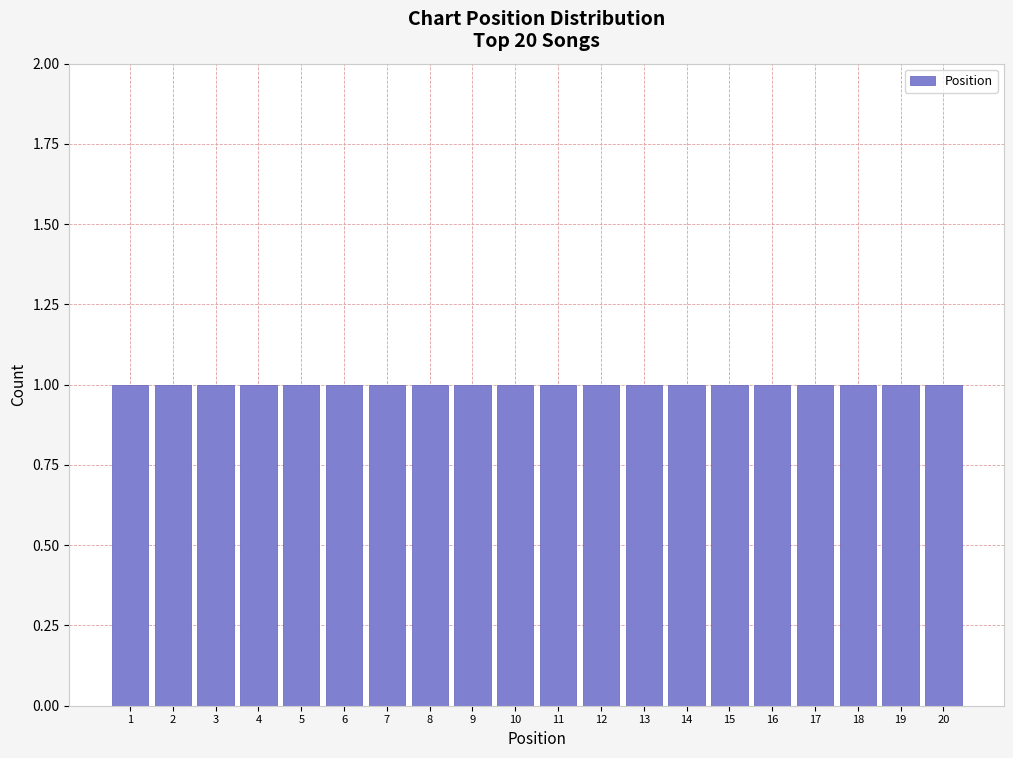

Reading left to right, transcribe this chart: for each bar, give the range it covers on the x-axis and its height. The values are not printed on the chart, so give them approximately, as read against the axis.

0.5 to 1.5: 1
1.5 to 2.5: 1
2.5 to 3.5: 1
3.5 to 4.5: 1
4.5 to 5.5: 1
5.5 to 6.5: 1
6.5 to 7.5: 1
7.5 to 8.5: 1
8.5 to 9.5: 1
9.5 to 10.5: 1
10.5 to 11.5: 1
11.5 to 12.5: 1
12.5 to 13.5: 1
13.5 to 14.5: 1
14.5 to 15.5: 1
15.5 to 16.5: 1
16.5 to 17.5: 1
17.5 to 18.5: 1
18.5 to 19.5: 1
19.5 to 20.5: 1